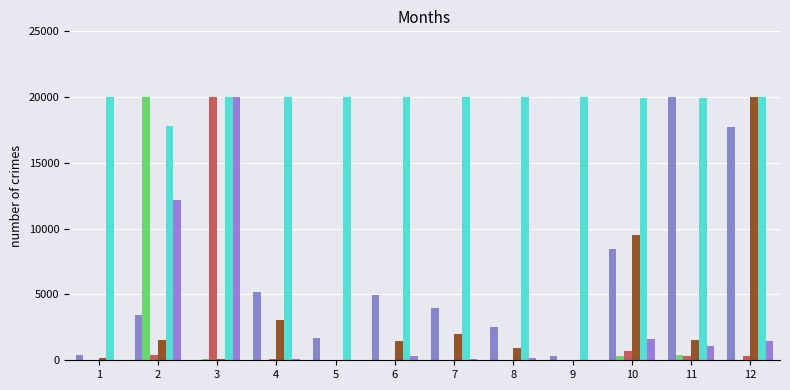

How many groups of bars are there?

12